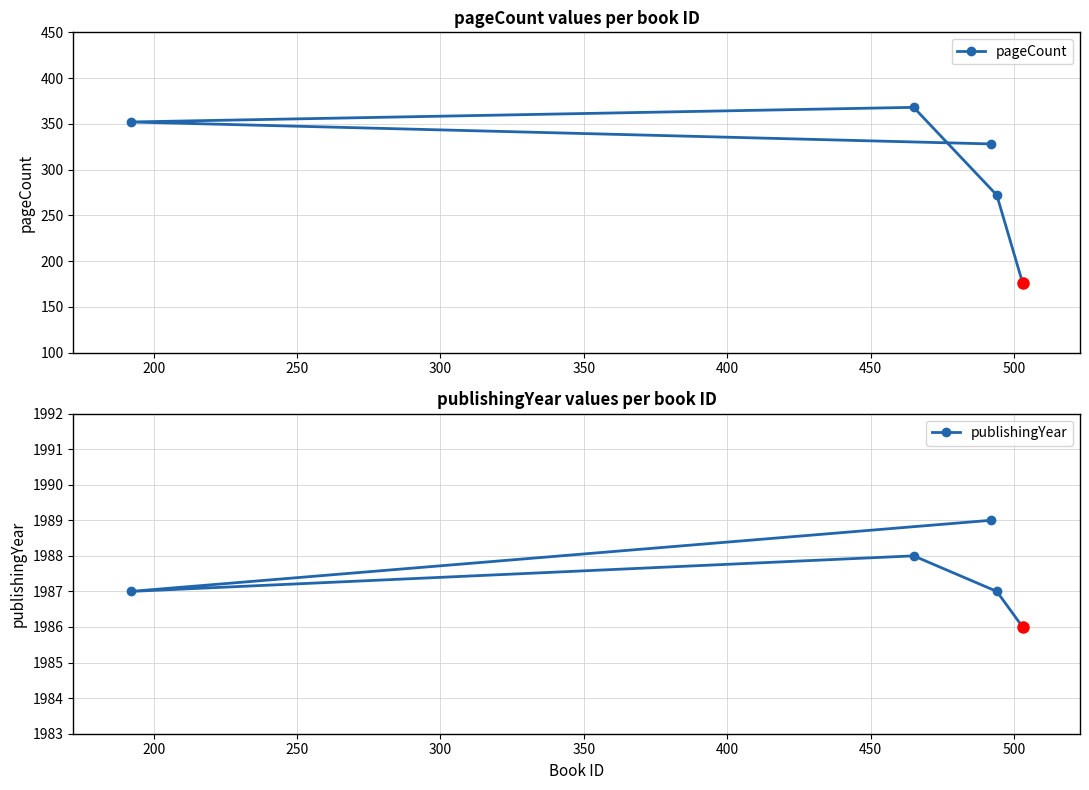

Which series has the largest range (max minus min)?

pageCount